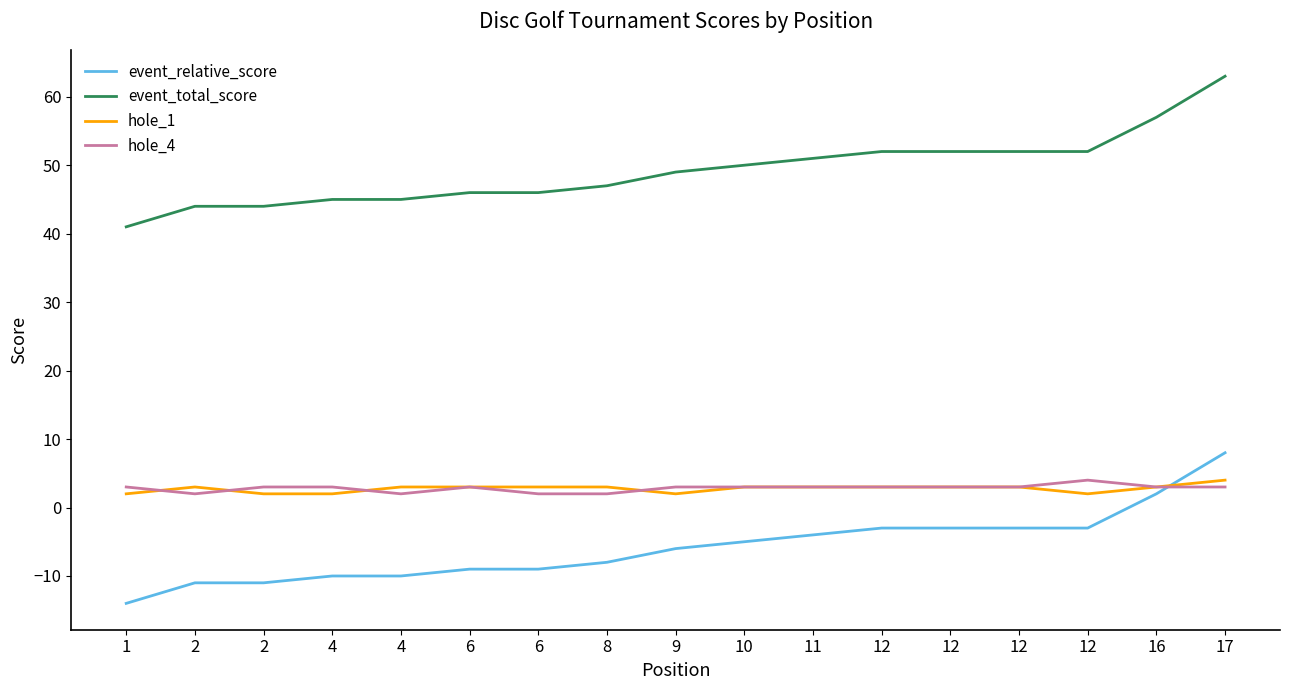

What is the difference between the maximum and minimum values in the event_relative_score series?

22